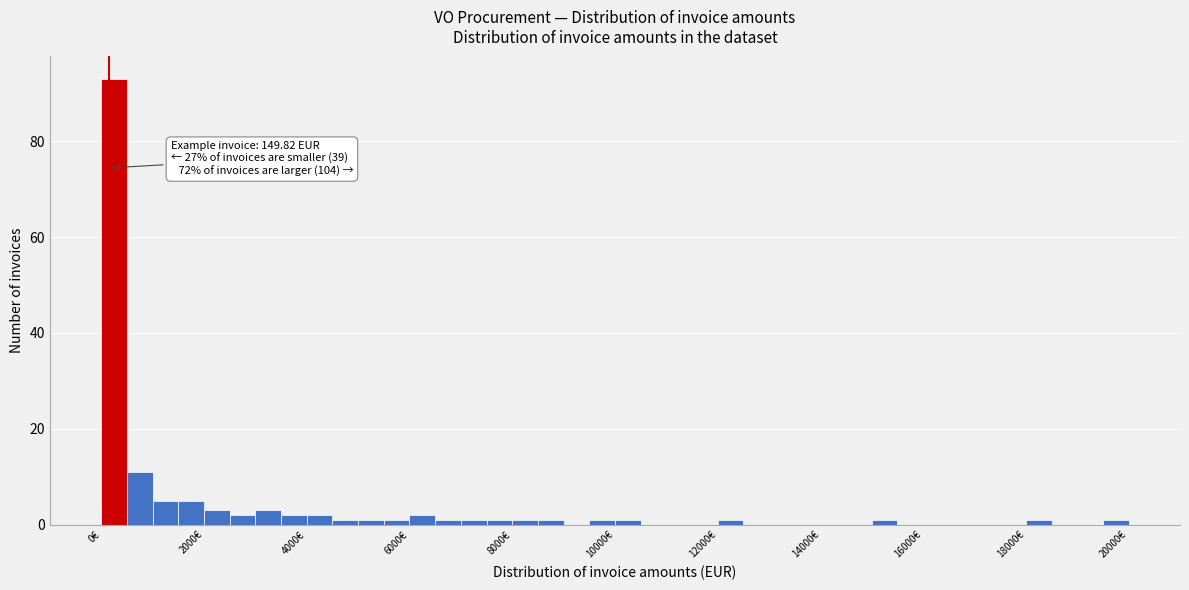

Around what value on the x-axis is the tallest bar? Give the approximate position of its centre, as read against the axis.

200